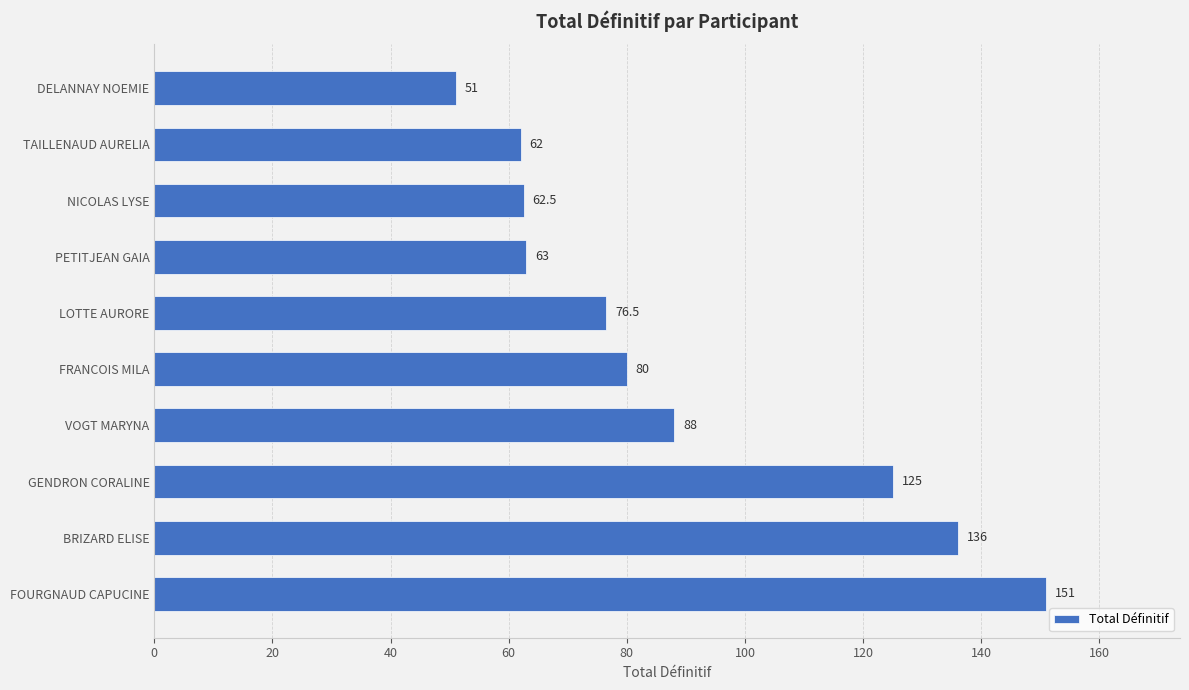

Read the value at TAILLENAUD AURELIA.

62.0